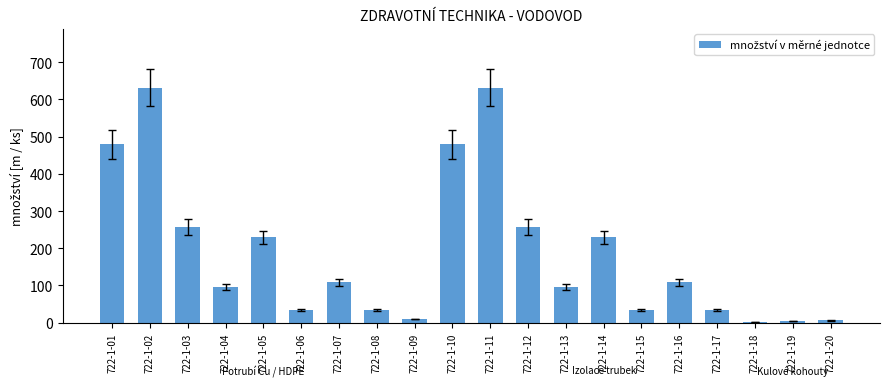

Is it true that the value at 722-1-17 is 35?

True